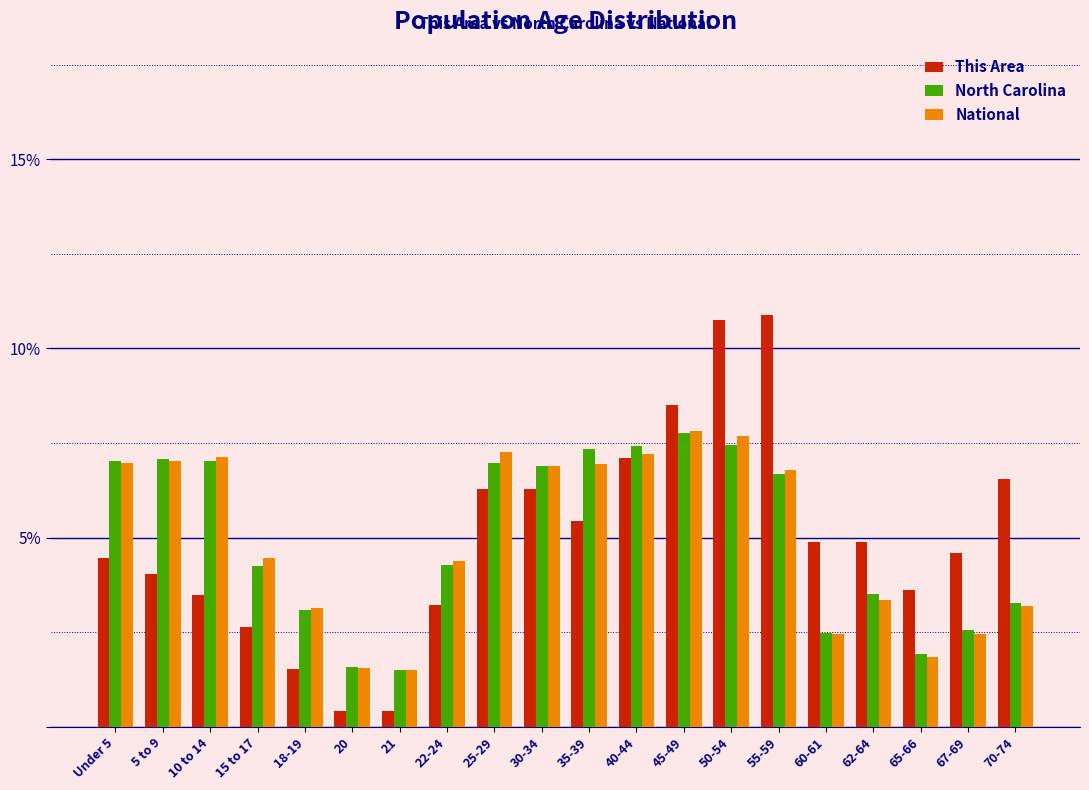

Is it true that This Area equals 6.3 at 25-29?

True